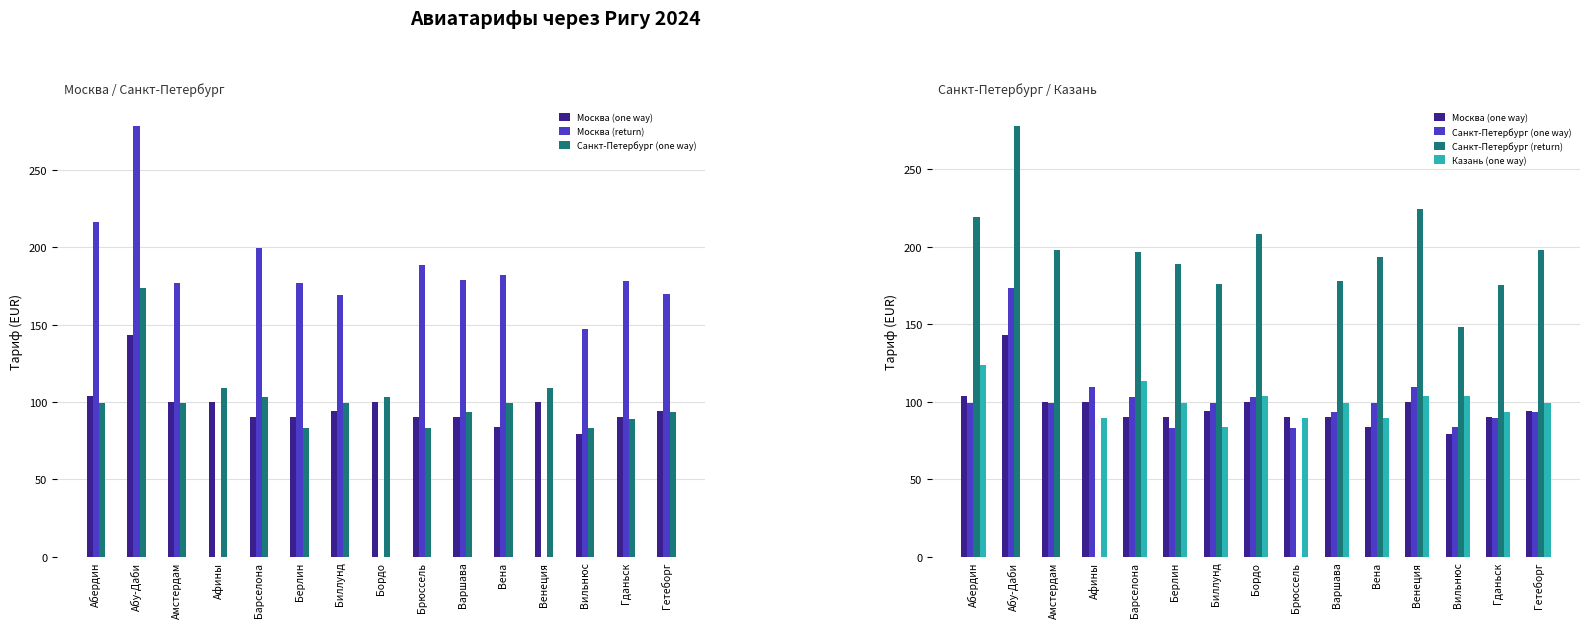

The value of Санкт-Петербург (one way) at Вильнюс is 83.4. True or false?

True